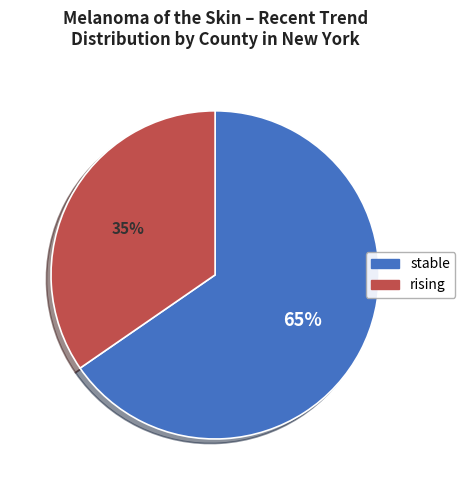

To the nearest percent, what is the combined percentage of stable and rising?

100%